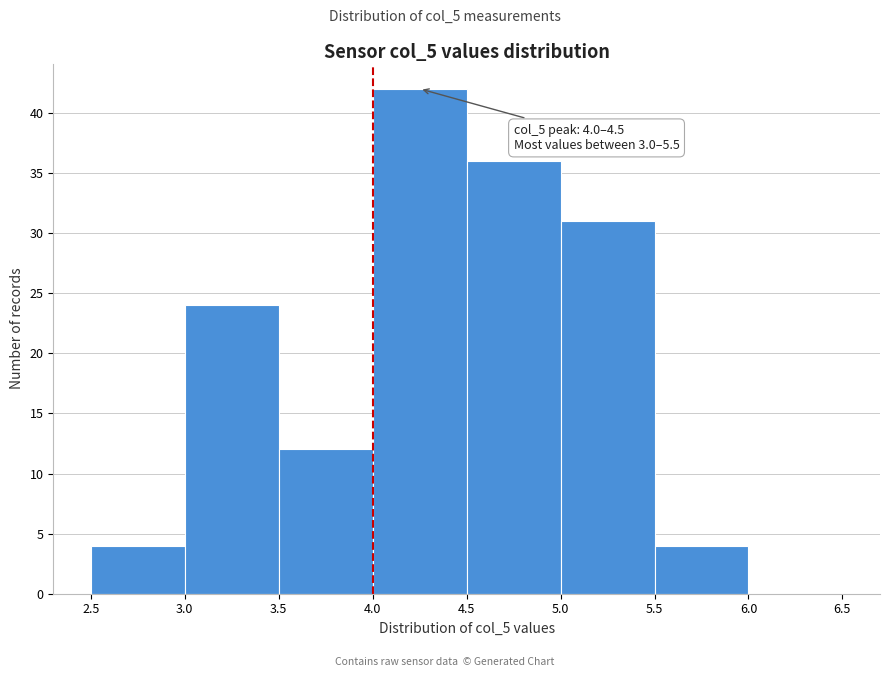

Over which range of the x-axis is the bar tallest?

4.0 to 4.5